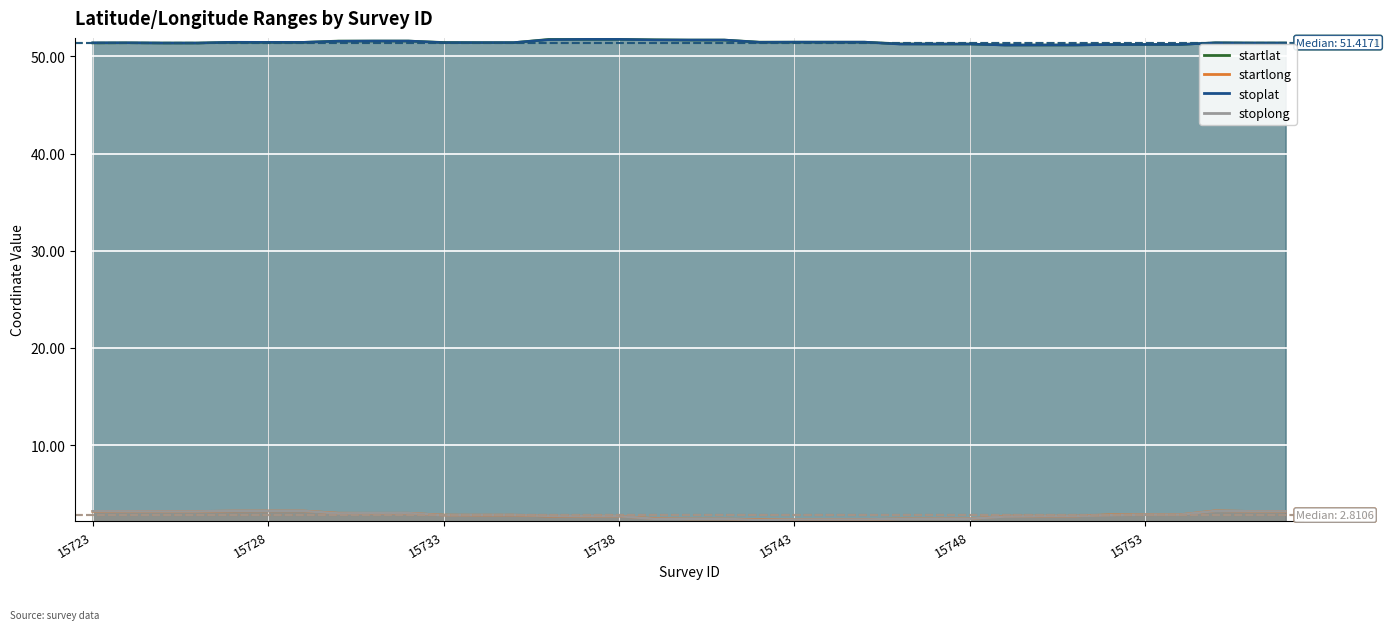

Which series has the largest range (max minus min)?

stoplong